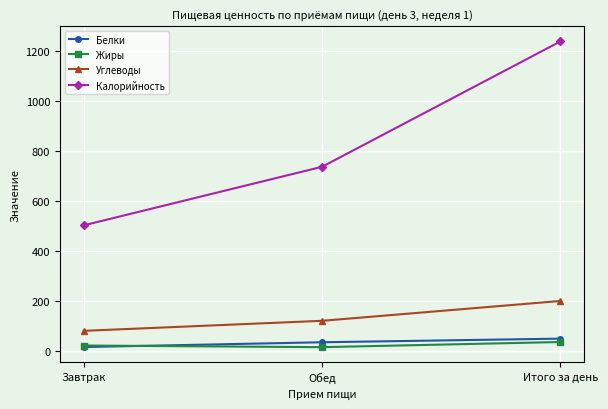

Which series has the largest range (max minus min)?

Калорийность